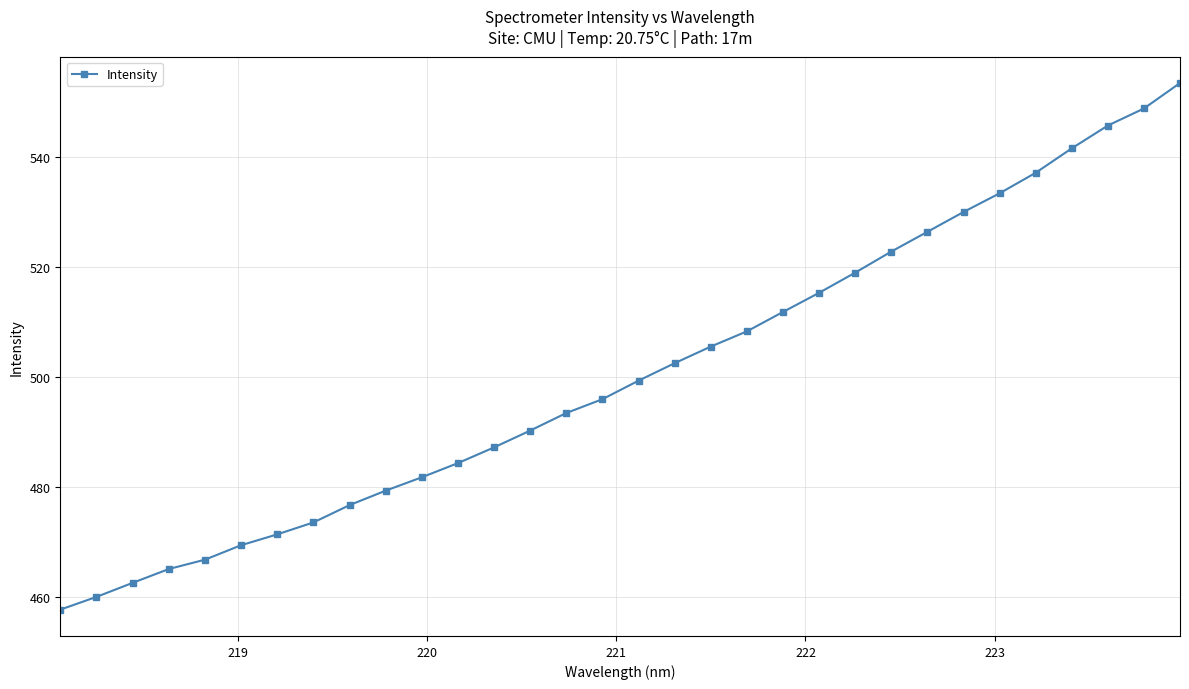

True or false: the data has more than 2 interior local peaks.

False